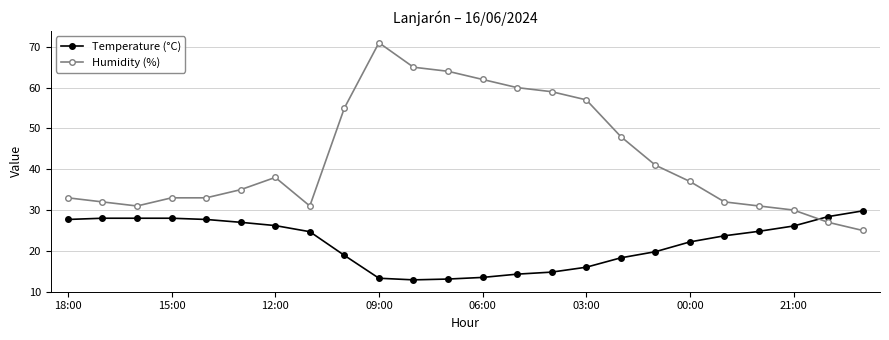

True or false: Humidity (%) has more than 1 interior local peaks.

True